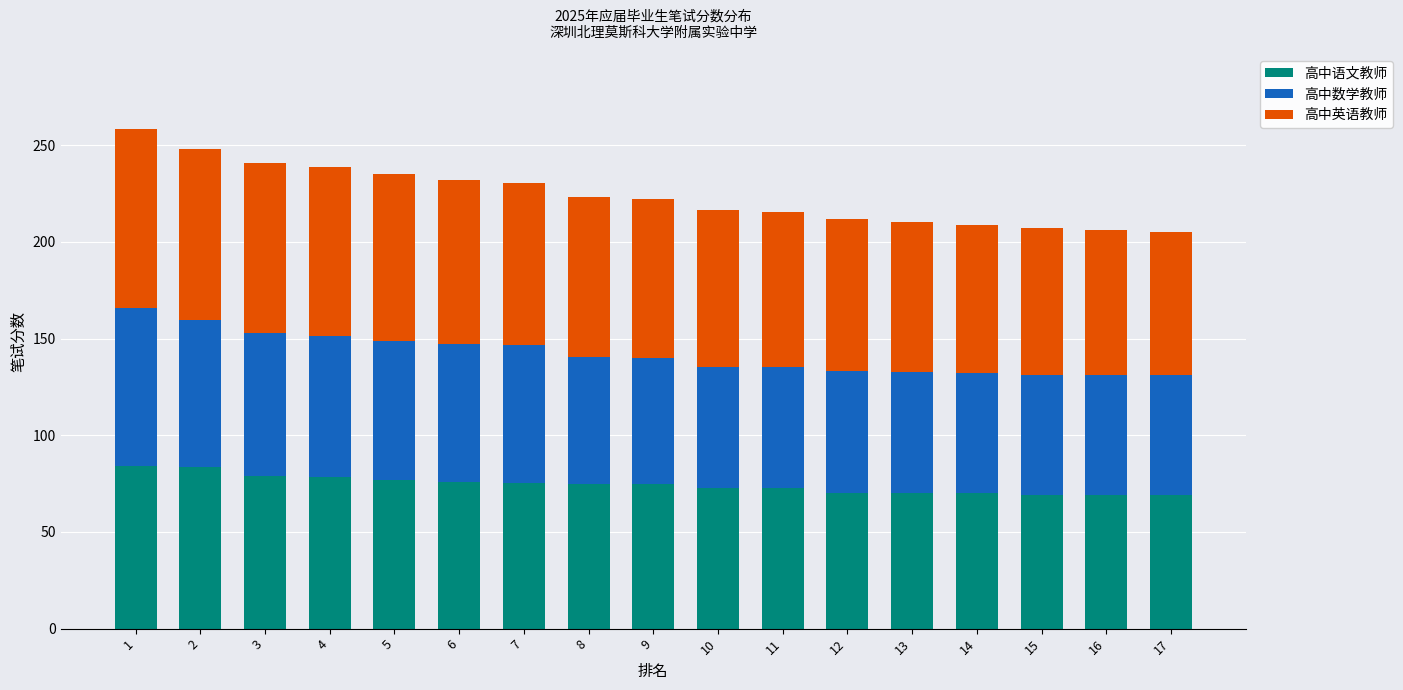

The 高中语文教师 series shows 72.5 at 11. True or false?

True